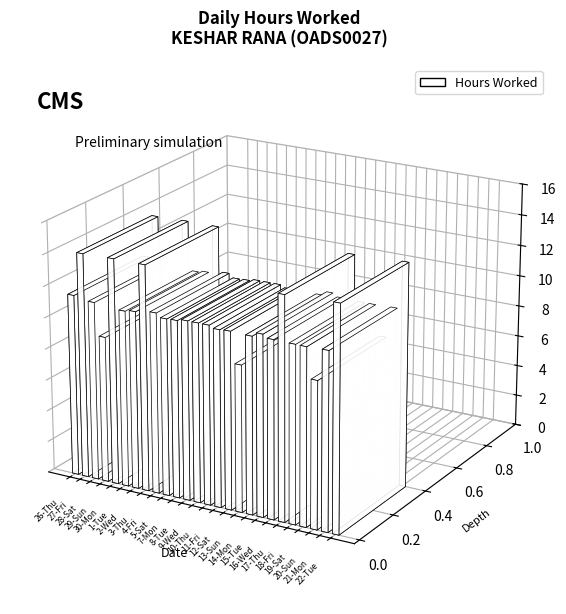

Rank the categories by value from highest to lowest.

30-Mon, 3-Thu, 27-Fri, 22-Tue, 17-Thu, 26-Thu, 15-Tue, 4-Fri, 8-Tue, 9-Wed, 10-Thu, 28-Sat, 2-Wed, 21-Mon, 16-Wed, 7-Mon, 12-Sat, 18-Fri, 19-Sat, 5-Sat, 11-Fri, 14-Mon, 1-Tue, 20-Sun, 13-Sun, 29-Sun